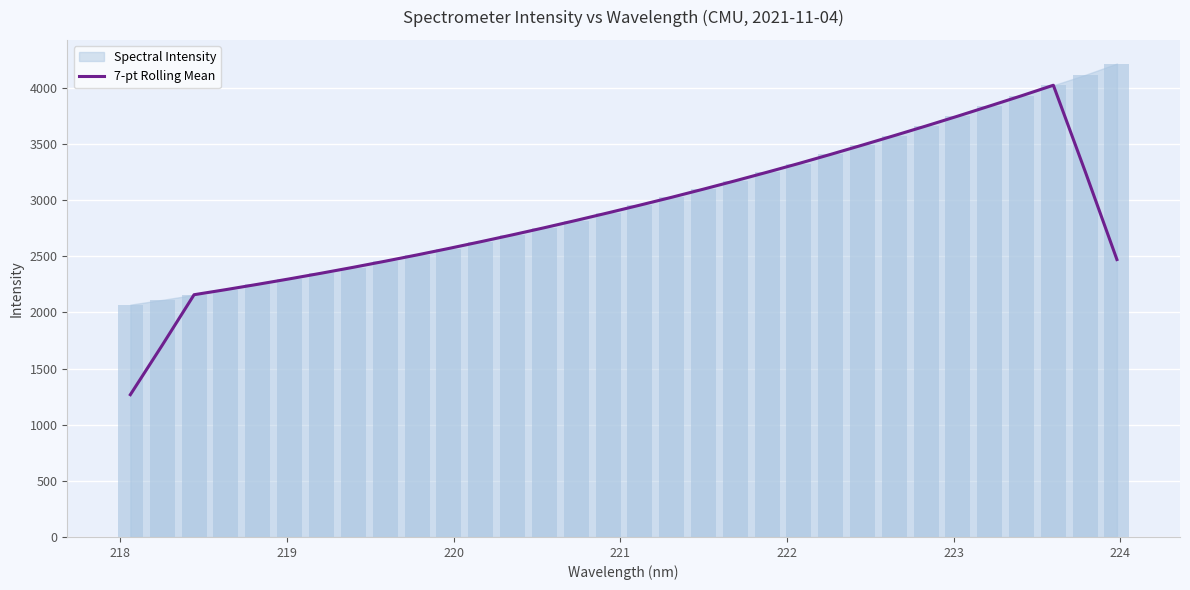

What is the difference between the maximum and minimum values?

2756.6